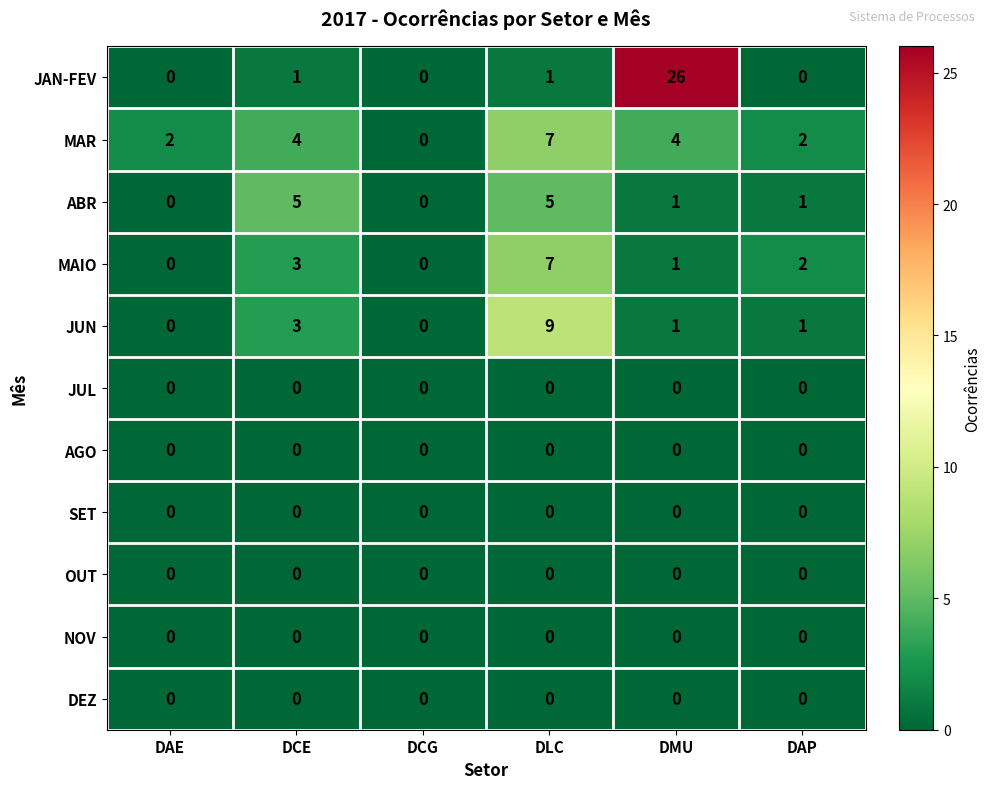

What is the total value across all series at DCE?

16